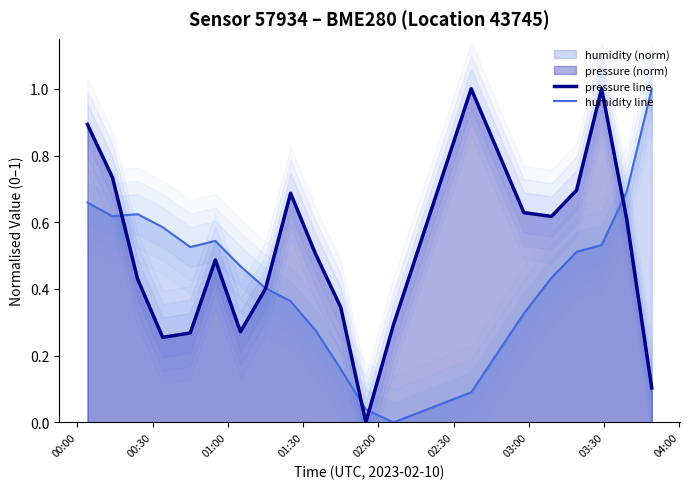

What is the highest value of the pressure line series?

1.0